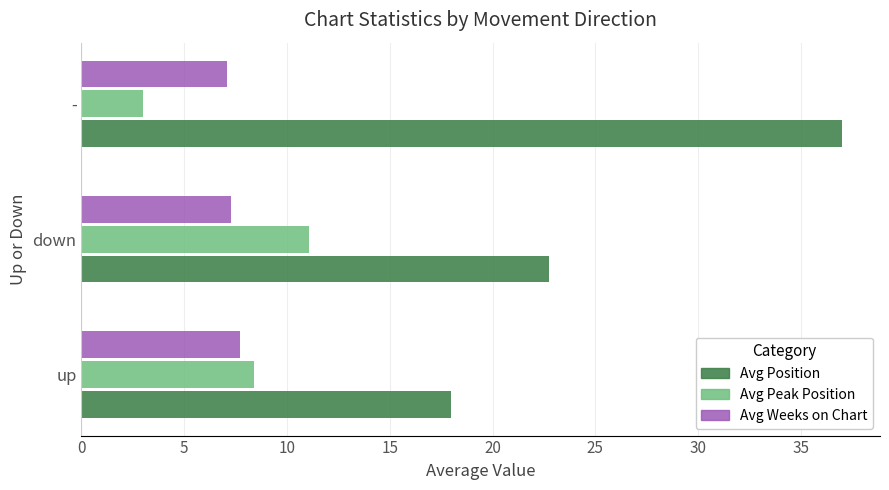

What is the highest value of the Avg Position series?

37.0